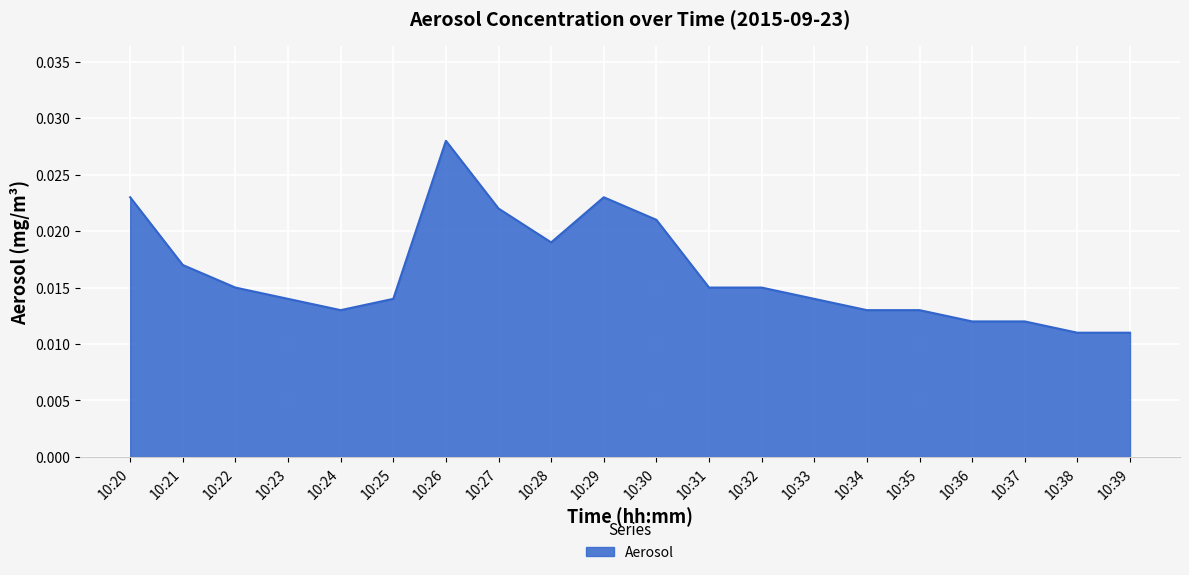

At which category does the chart reach its peak across all series?

10:26